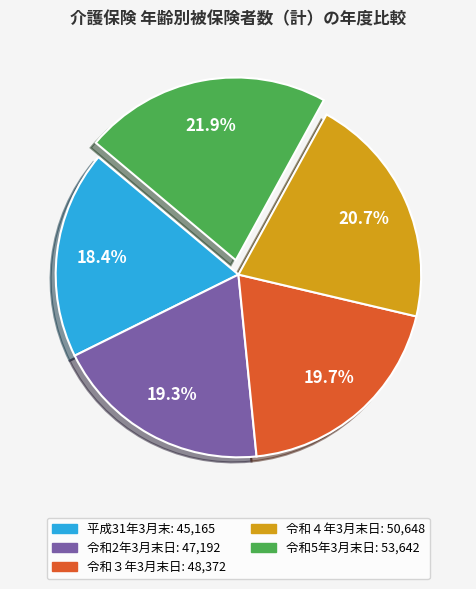

What percentage is NOT represented by 令和5年3月末日?

78.1%